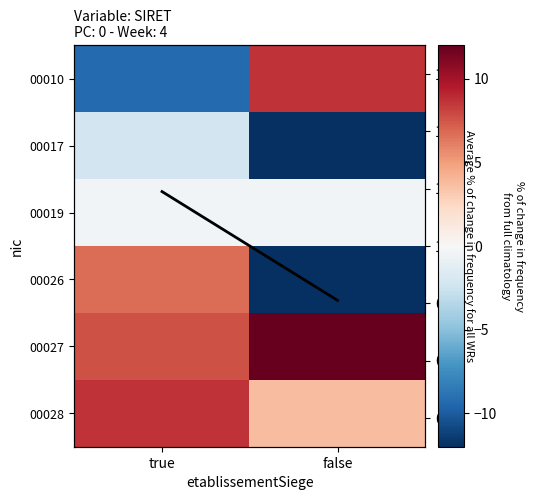

What is the average value of the 00028 series?

6.2